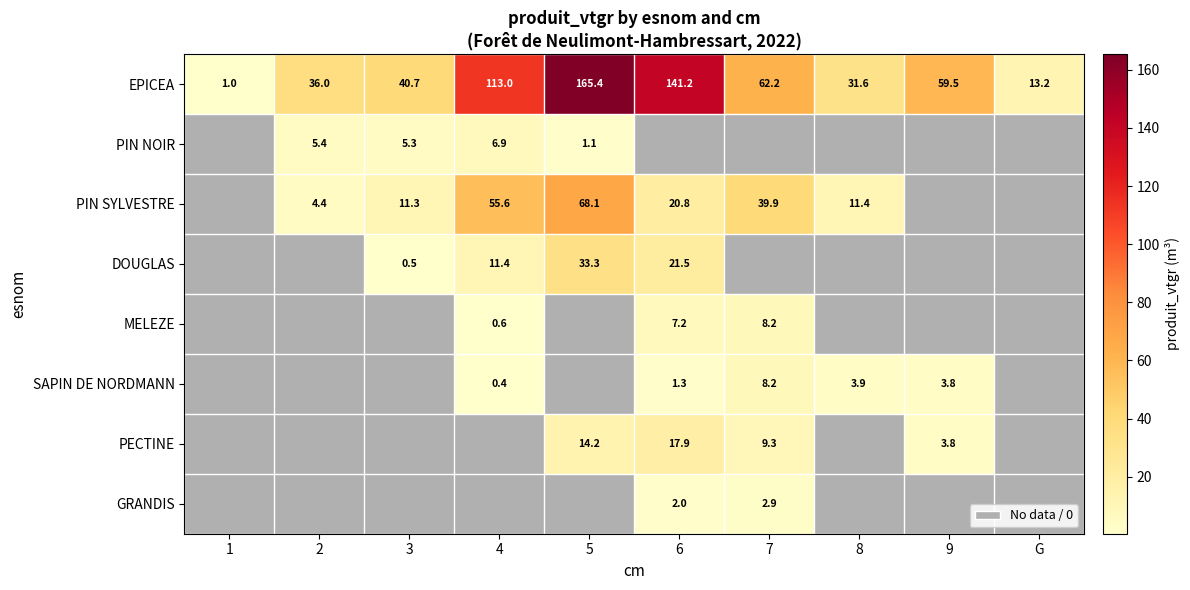

What is the sum of the DOUGLAS values at 4 and 6?

32.9